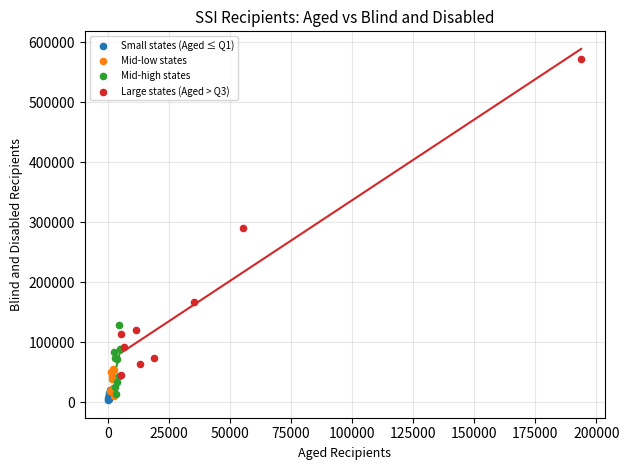

Which series reaches the minimum Y coordinate?

Small states (Aged ≤ Q1)